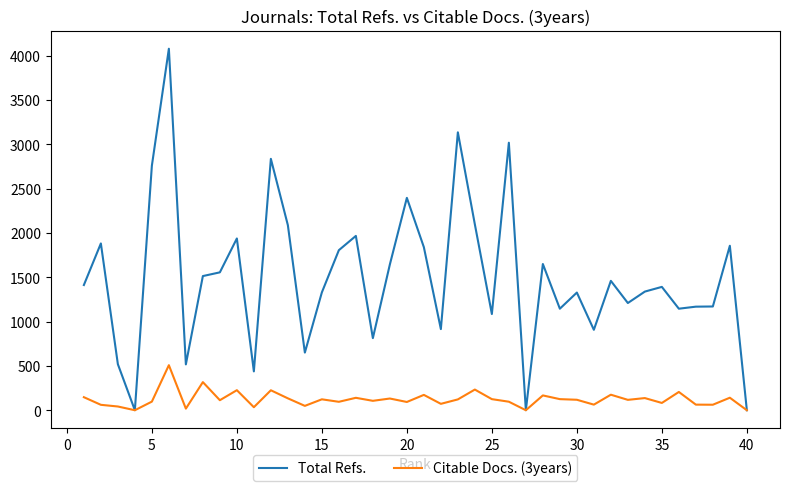

What is the greatest value displayed?

4077